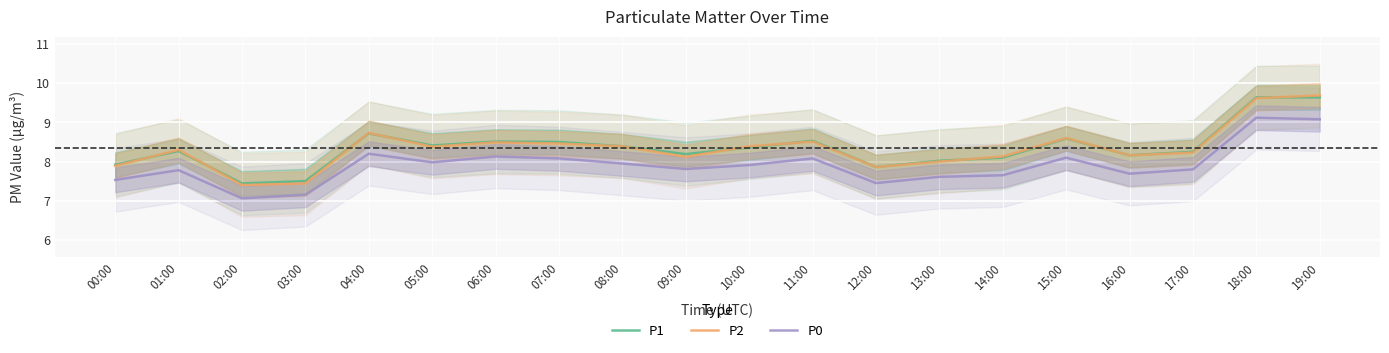

How many interior local peaks does the P0 series have?

6